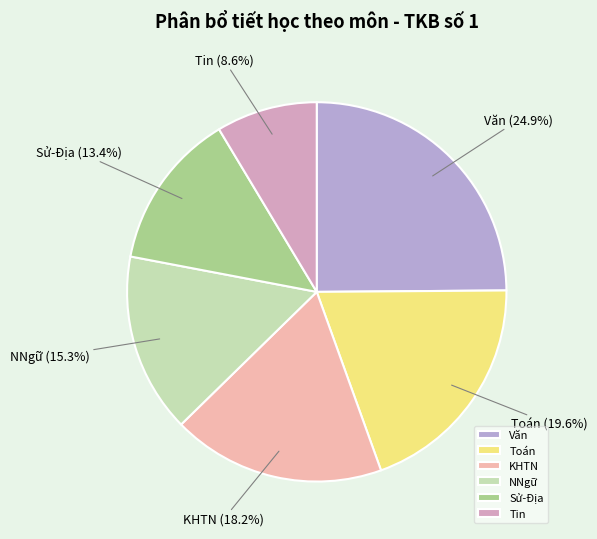

Rank the categories by value from lowest to highest.

Tin, Sử-Địa, NNgữ, KHTN, Toán, Văn